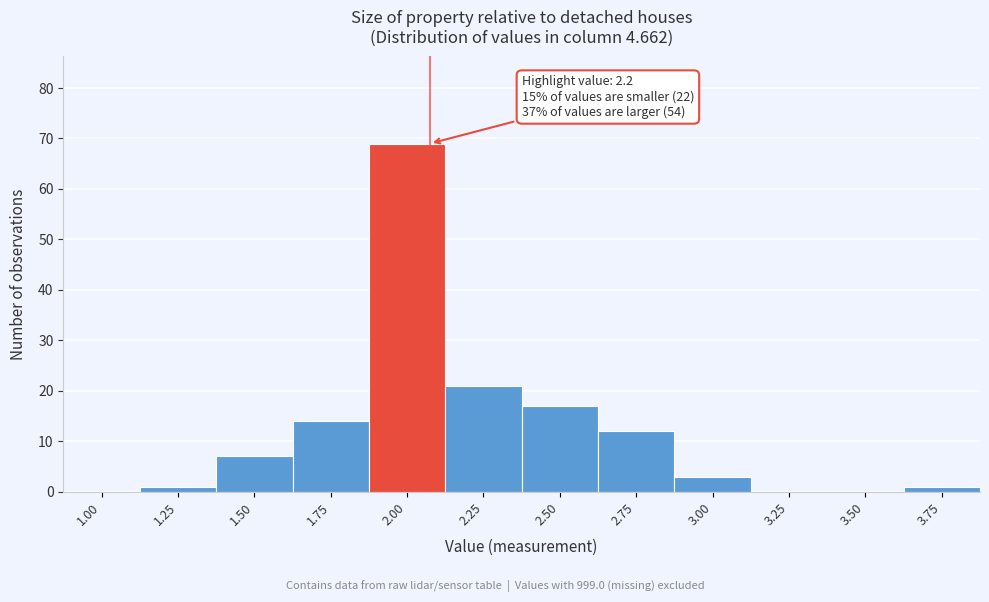

Reading right to left, extract all data points from this chart.

3.75=1	3.50=0	3.25=0	3.00=3	2.75=12	2.50=17	2.25=21	2.00=69	1.75=14	1.50=7	1.25=1	1.00=0